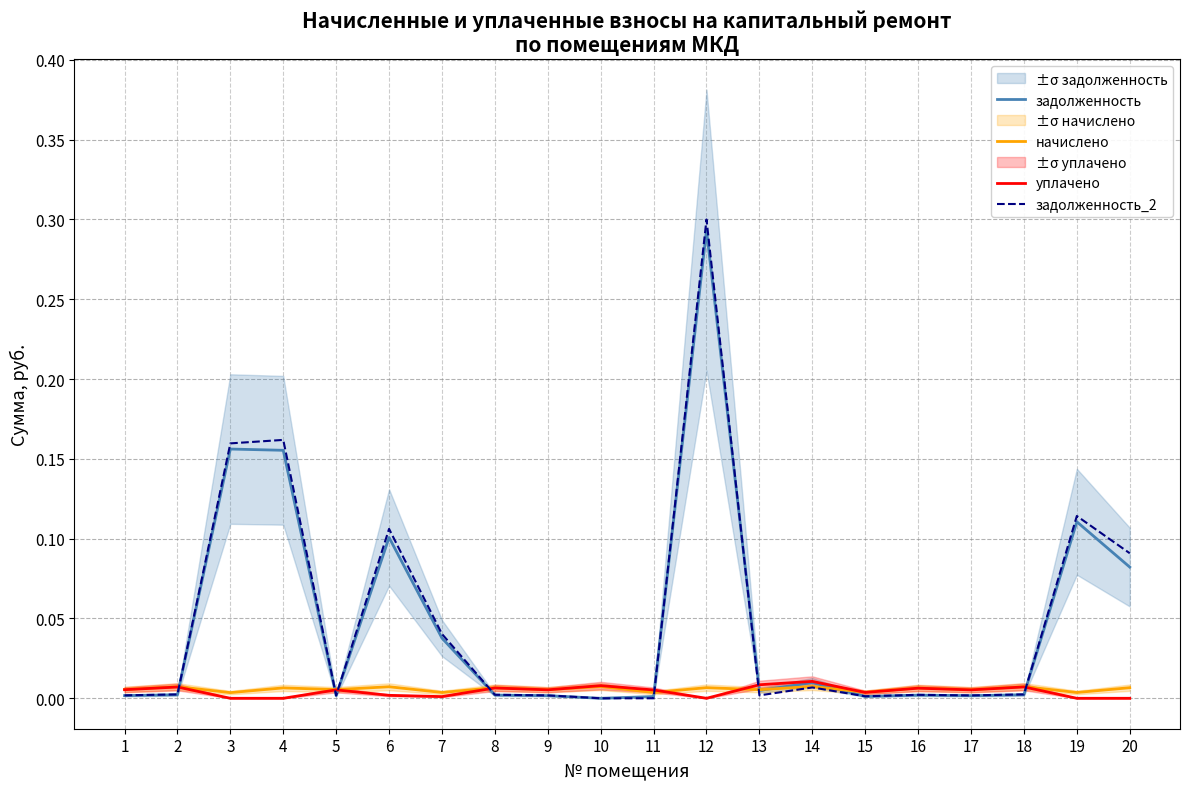

At how many categories does at least one series exceed 0?

20